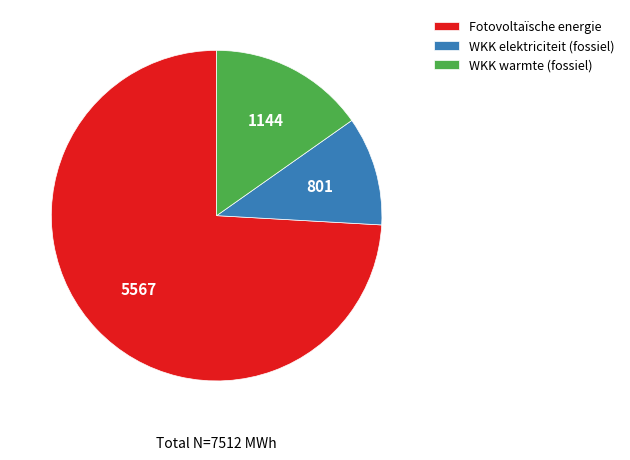

How many slices are in this pie chart?

3